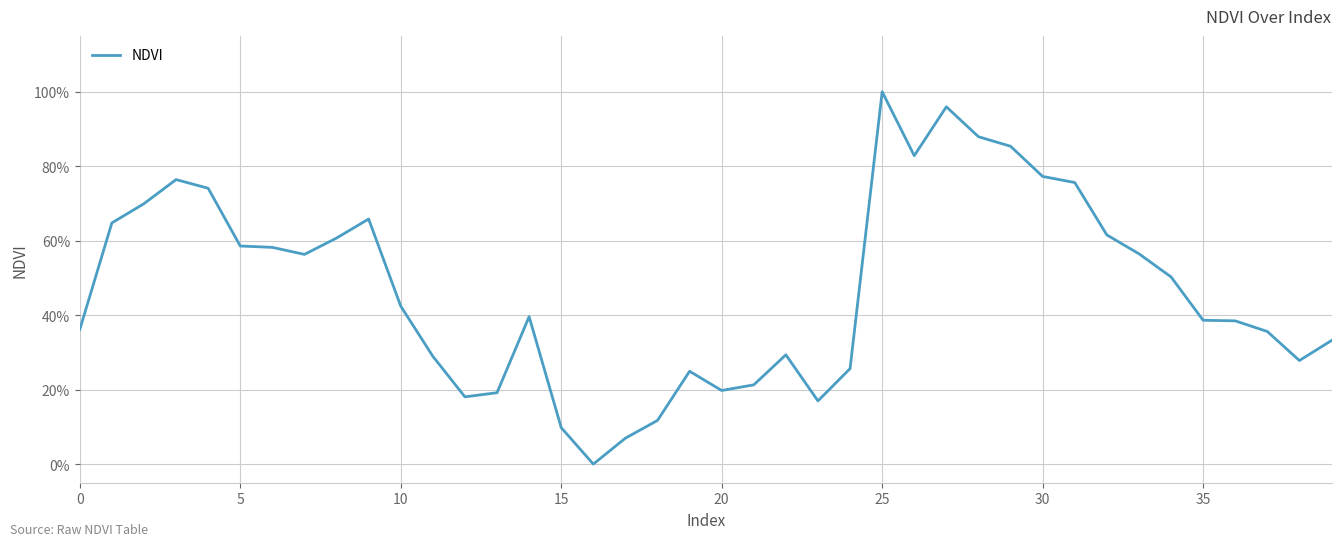

What is the label of the 12th point from the left?

11